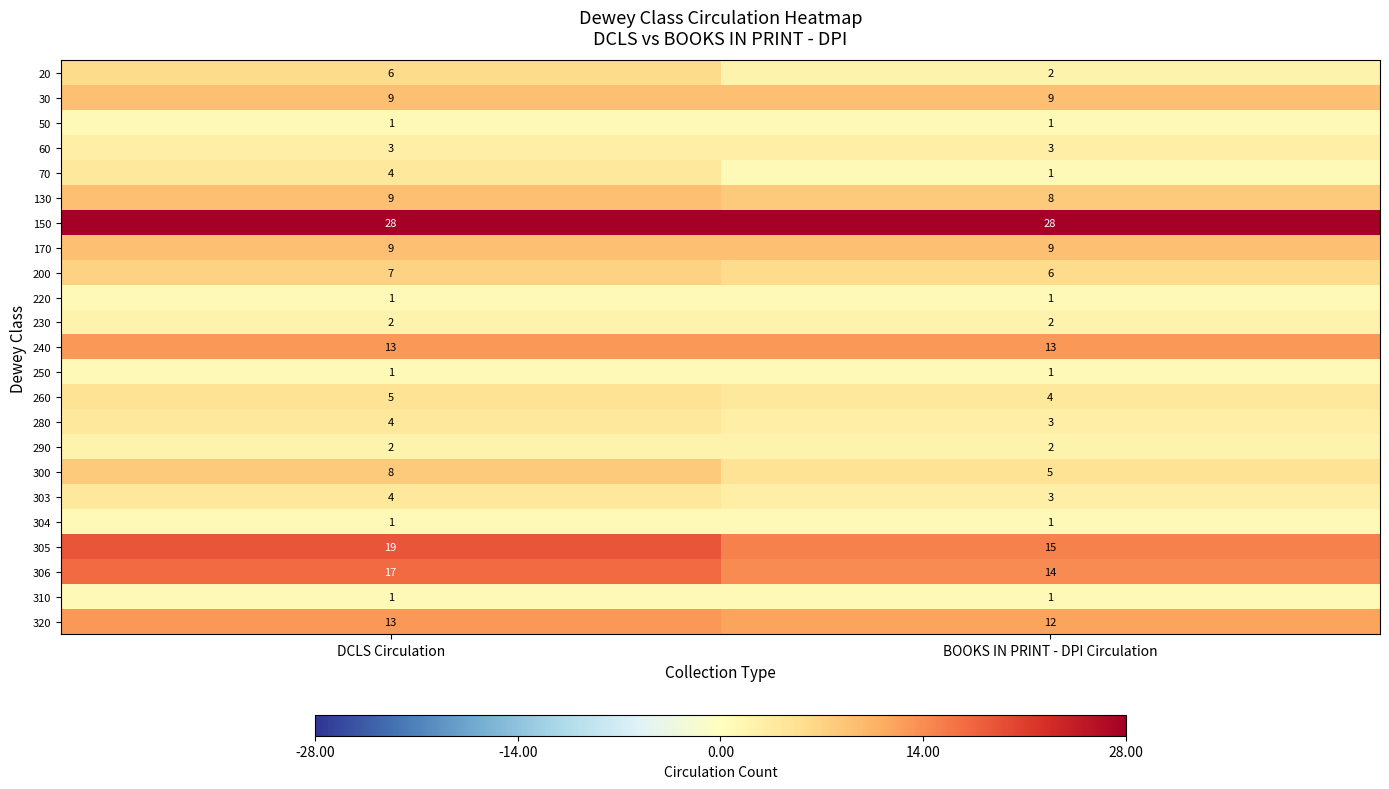

Where is 260 nearest to the value 4?

BOOKS IN PRINT - DPI Circulation